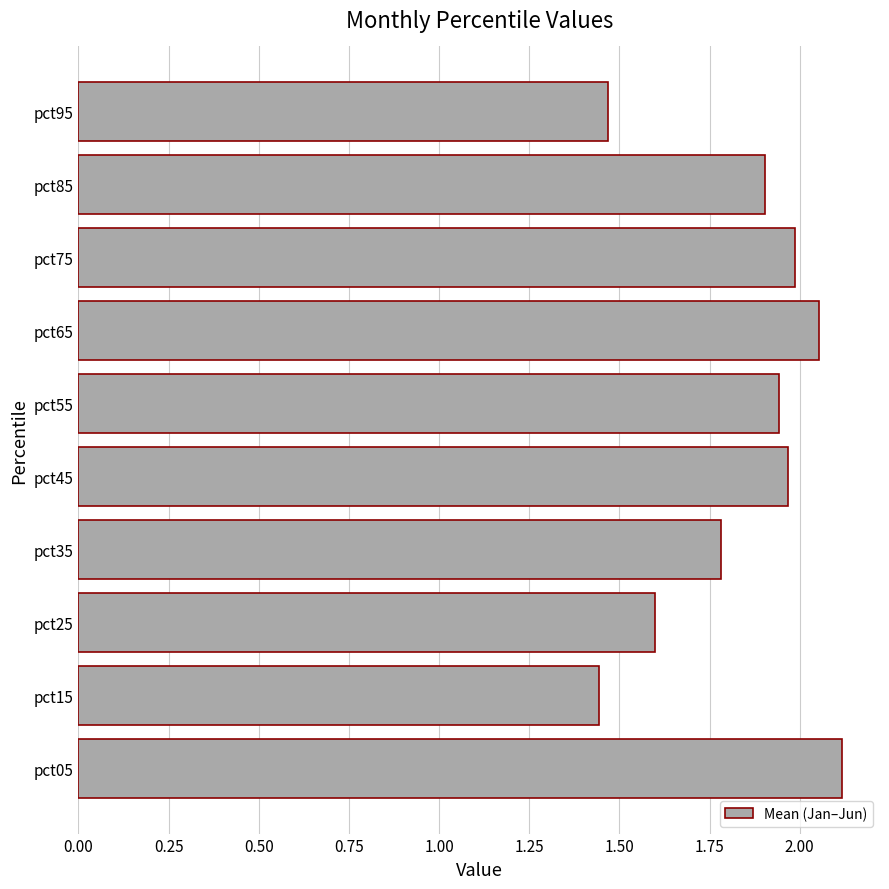

Is it true that the value at pct95 is 2.2?

False